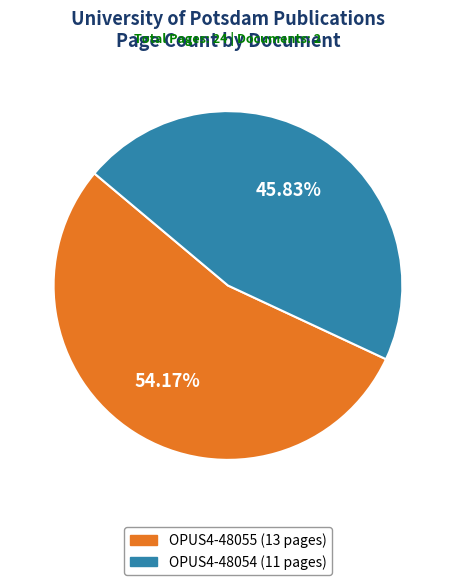

What percentage is the OPUS4-48055 slice, to the nearest percent?

54%